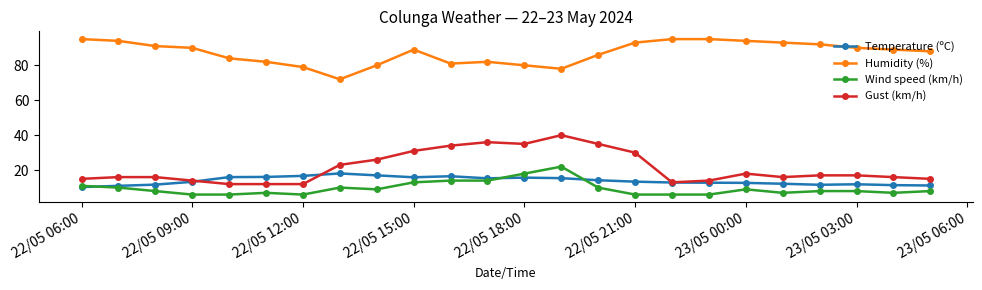

What is the greatest value displayed?

95.0